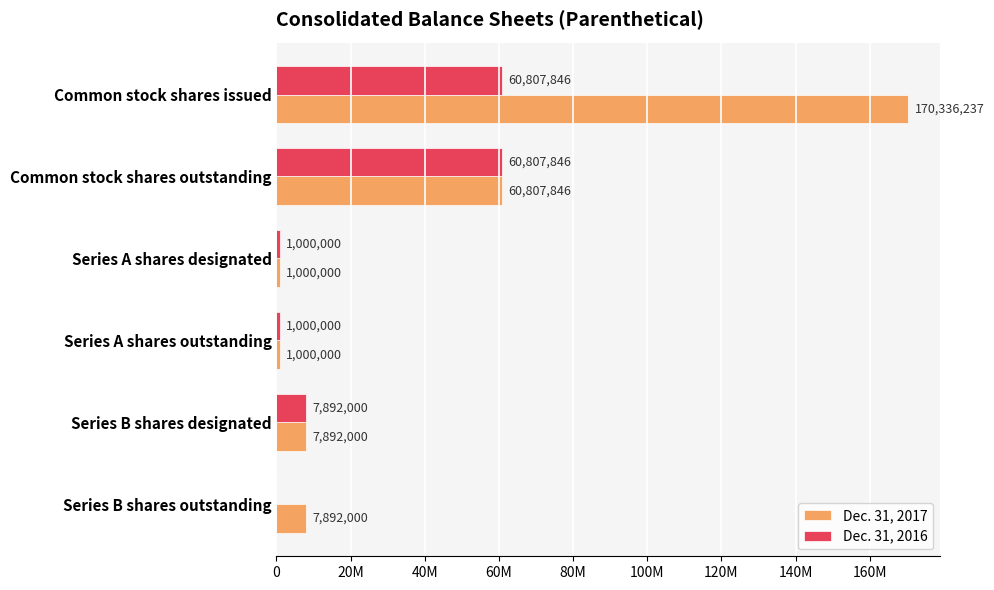

What are all the series names shown in the legend?

Dec. 31, 2017, Dec. 31, 2016